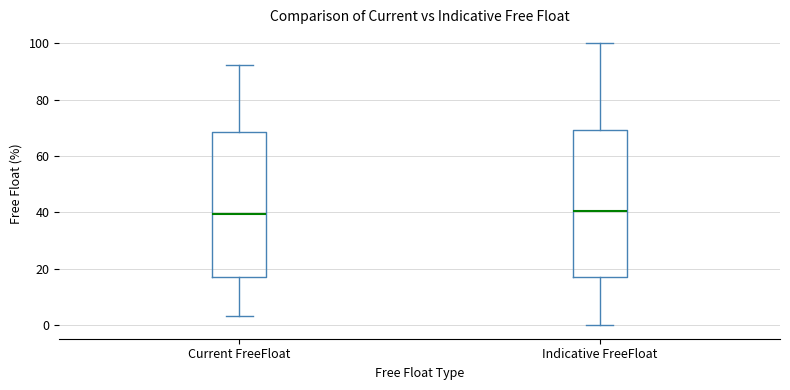

Reading left to right, read every box against the y-axis: the position of its median line, the range the box covers, and the ends of its whiskers. The values are not printed on the chart, so give them approximately, as read against the axis.

Current FreeFloat: median 40, box 18 to 68, whiskers 4 to 92
Indicative FreeFloat: median 40, box 18 to 70, whiskers 0 to 100